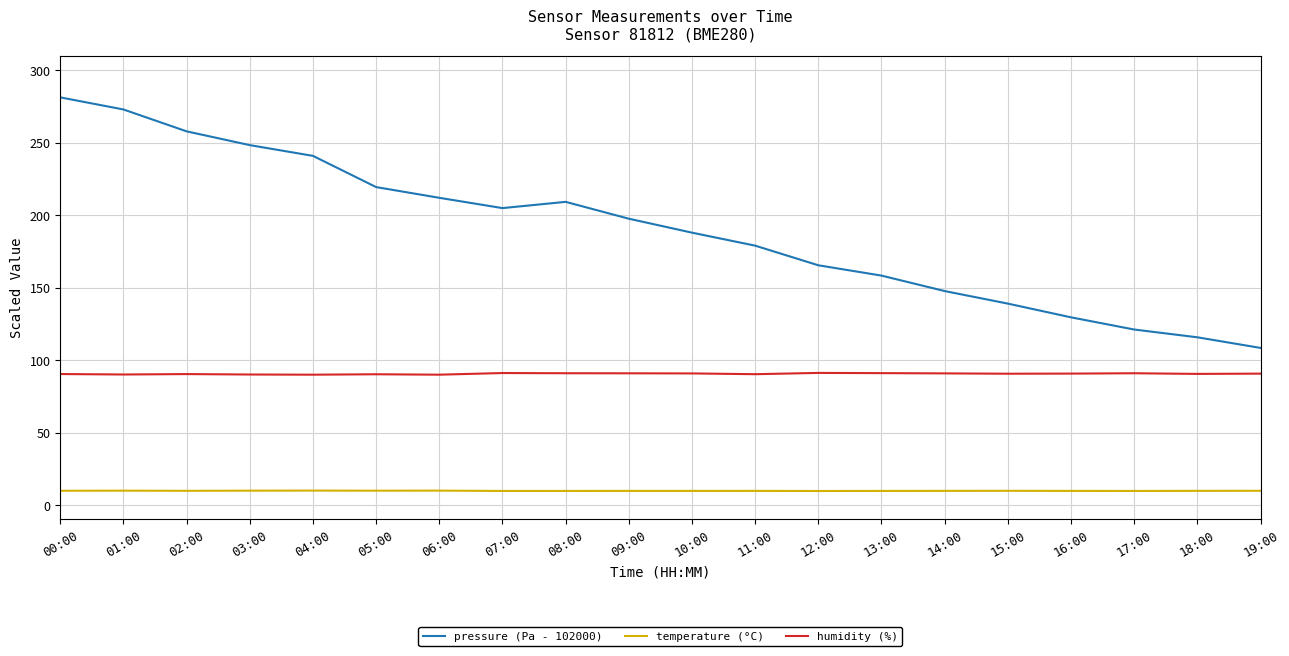

What is the greatest value displayed?

281.2